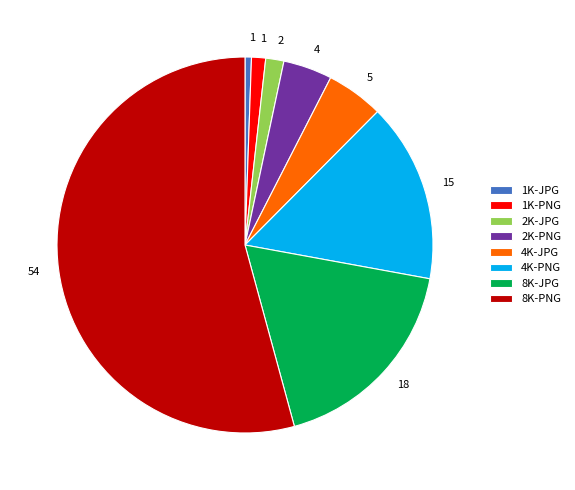

The 4K-JPG slice represents 5% of the pie. True or false?

True